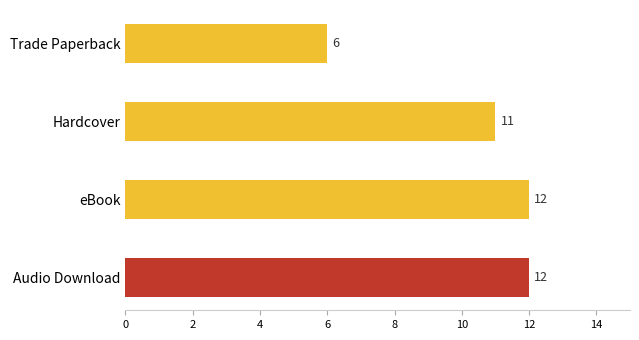

Reading bottom to top, what are all the values shown in this chart?

Audio Download=12	eBook=12	Hardcover=11	Trade Paperback=6